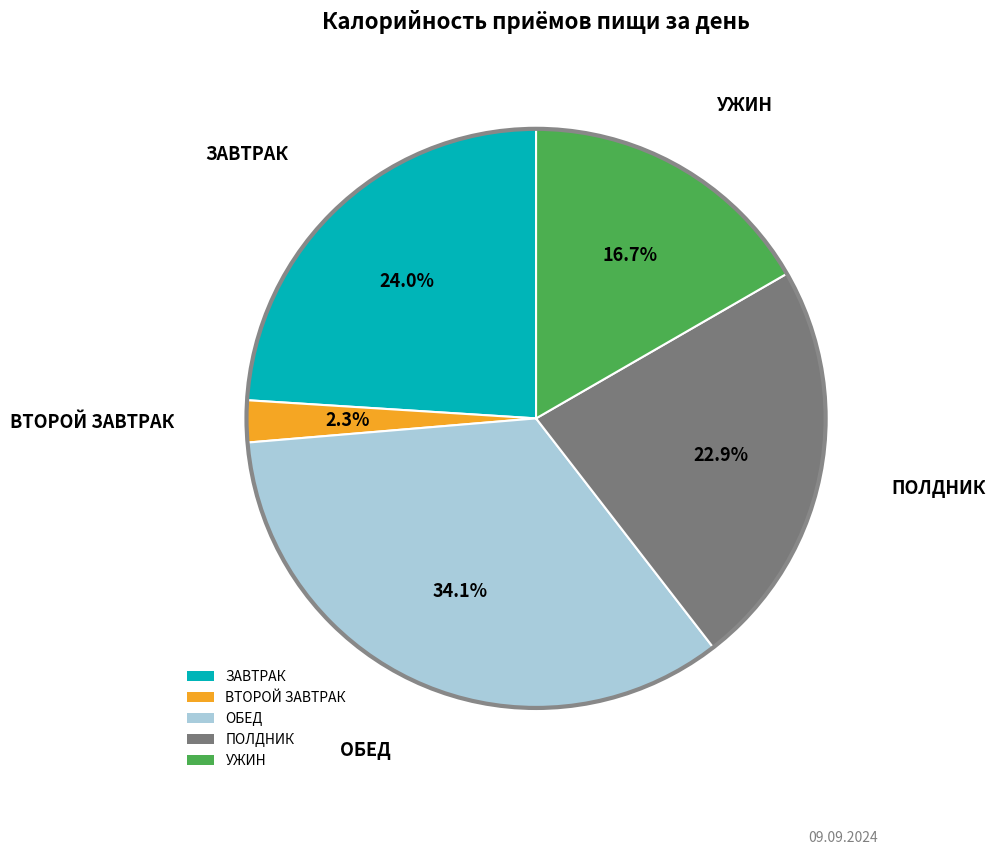

Count the number of slices in the pie.

5